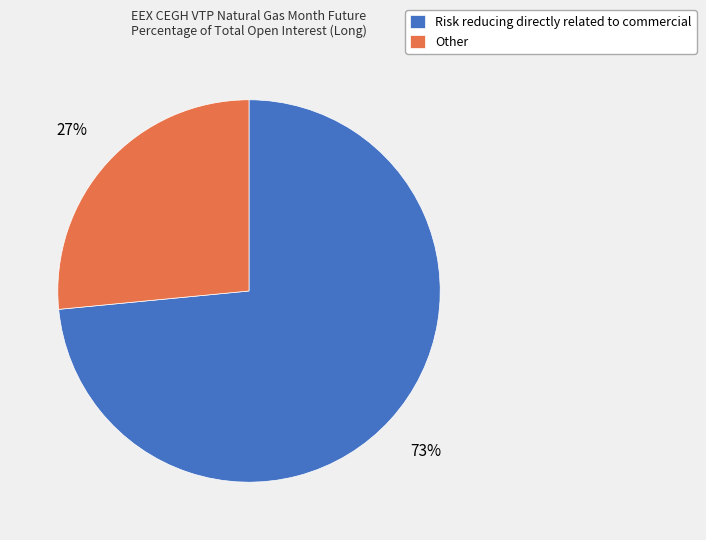

The Other slice represents 27% of the pie. True or false?

True